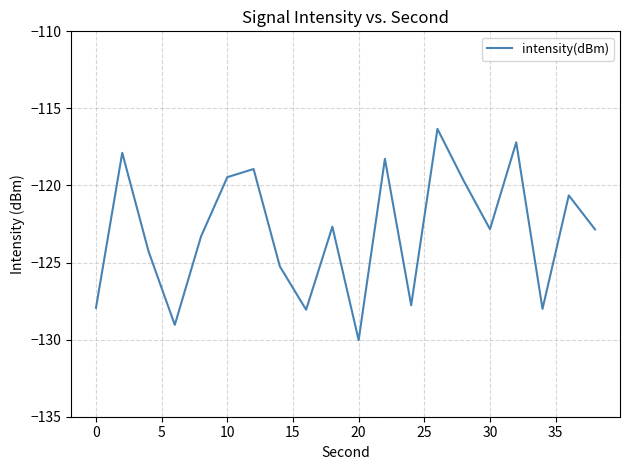

What is the maximum value shown in the chart?

-116.3